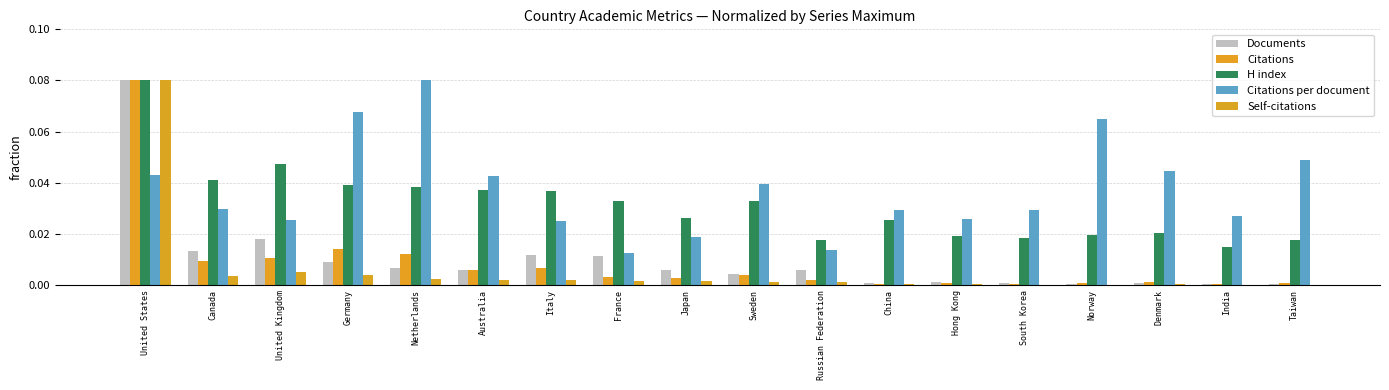

Are the bars horizontal?

No